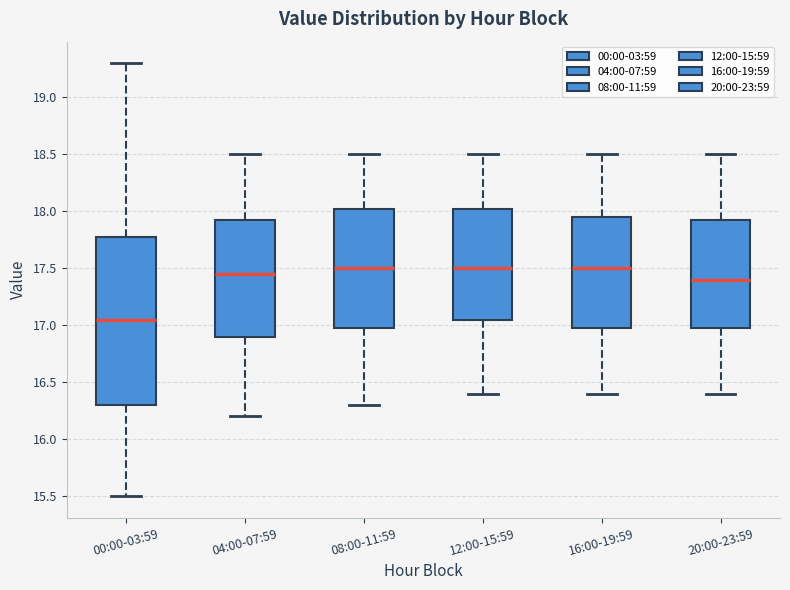

Which box's median line is the lowest?

00:00-03:59